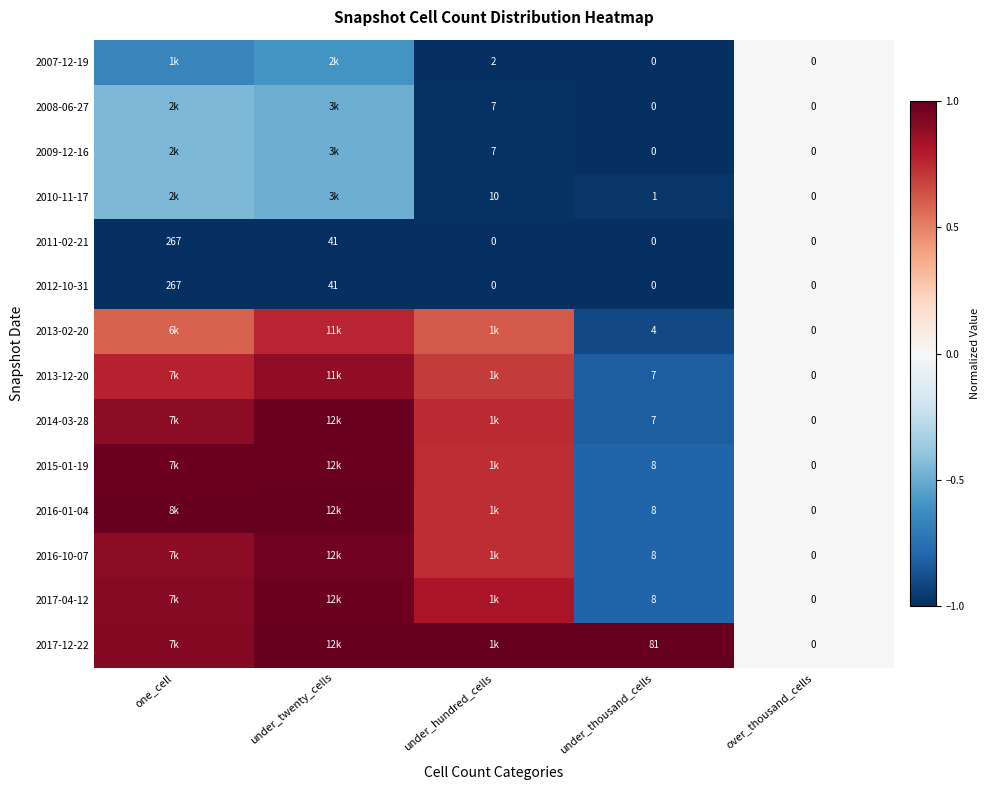

At which category is the sum across all series the highest?

under_twenty_cells